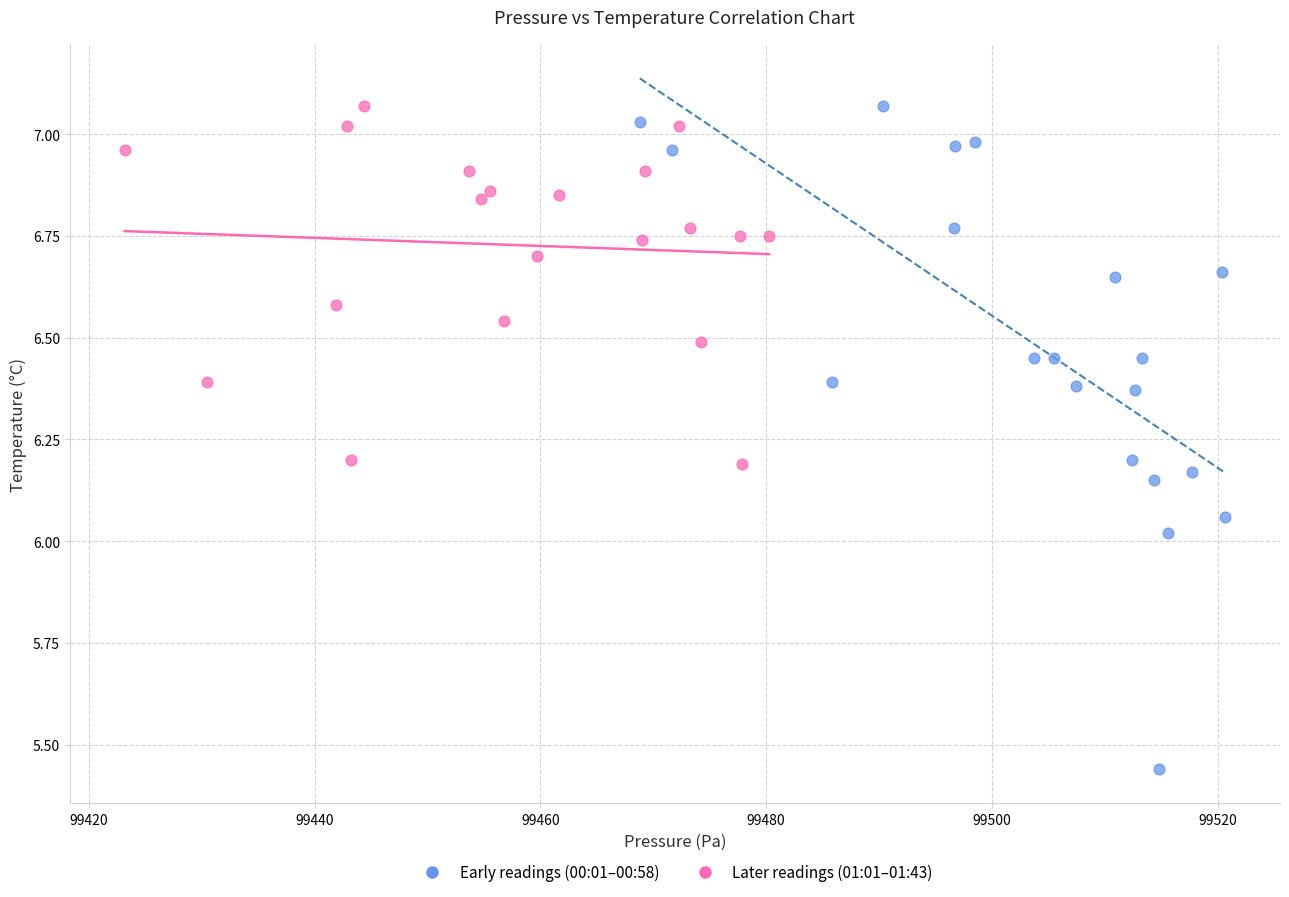

Which series has the largest Y range (max minus min)?

Early readings (00:01–00:58)